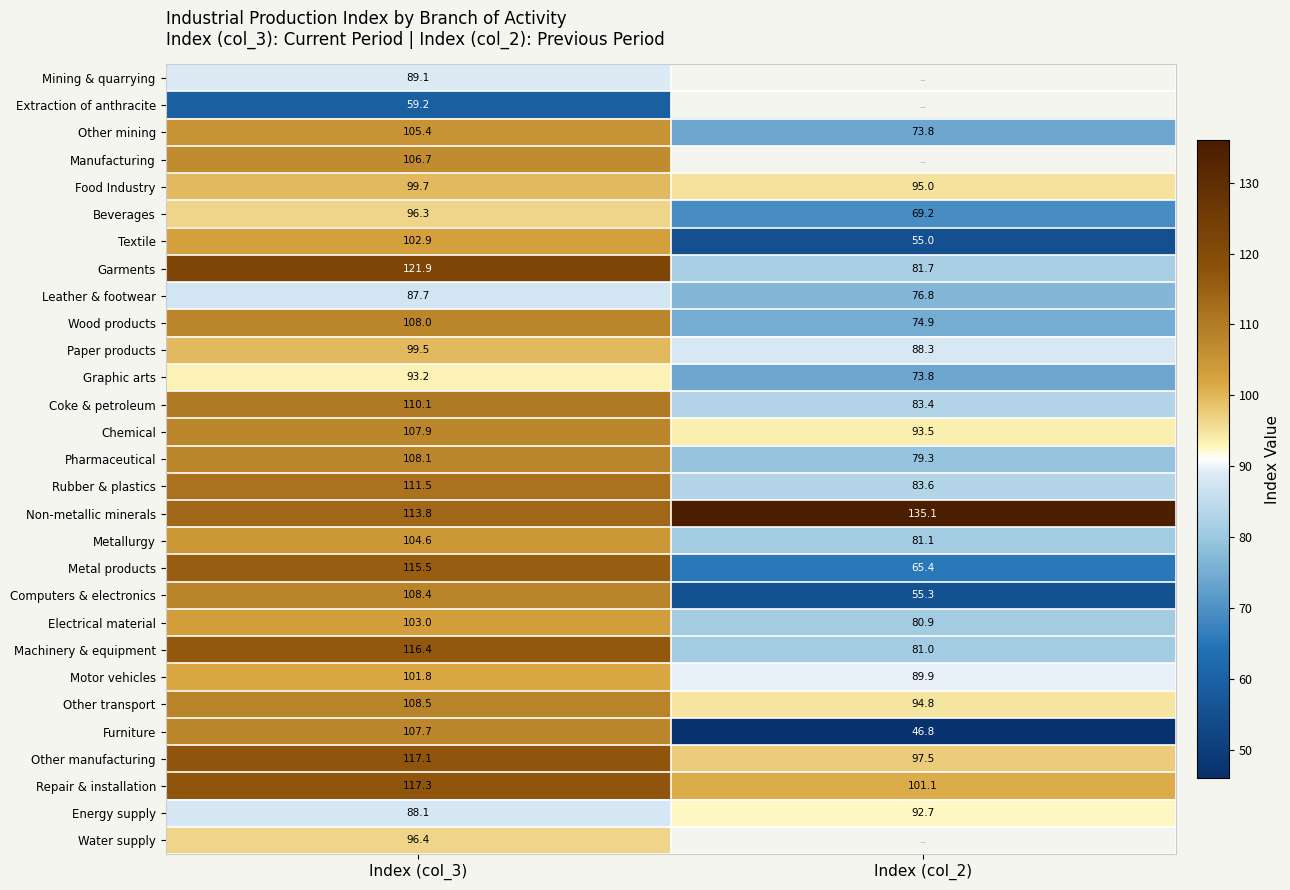

Is the value of Graphic arts at Index (col_2) greater than the value of Leather & footwear at Index (col_3)?

No